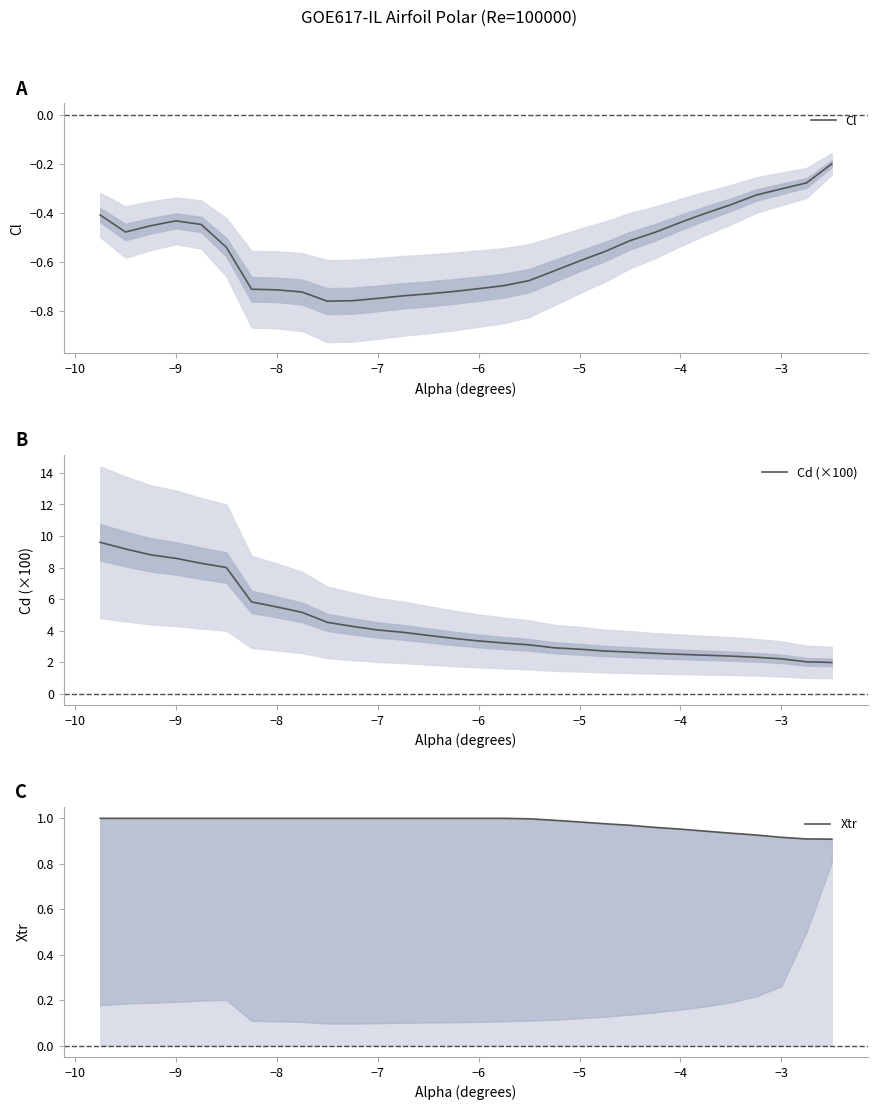

Does the chart display data point markers on the line(s)?

No